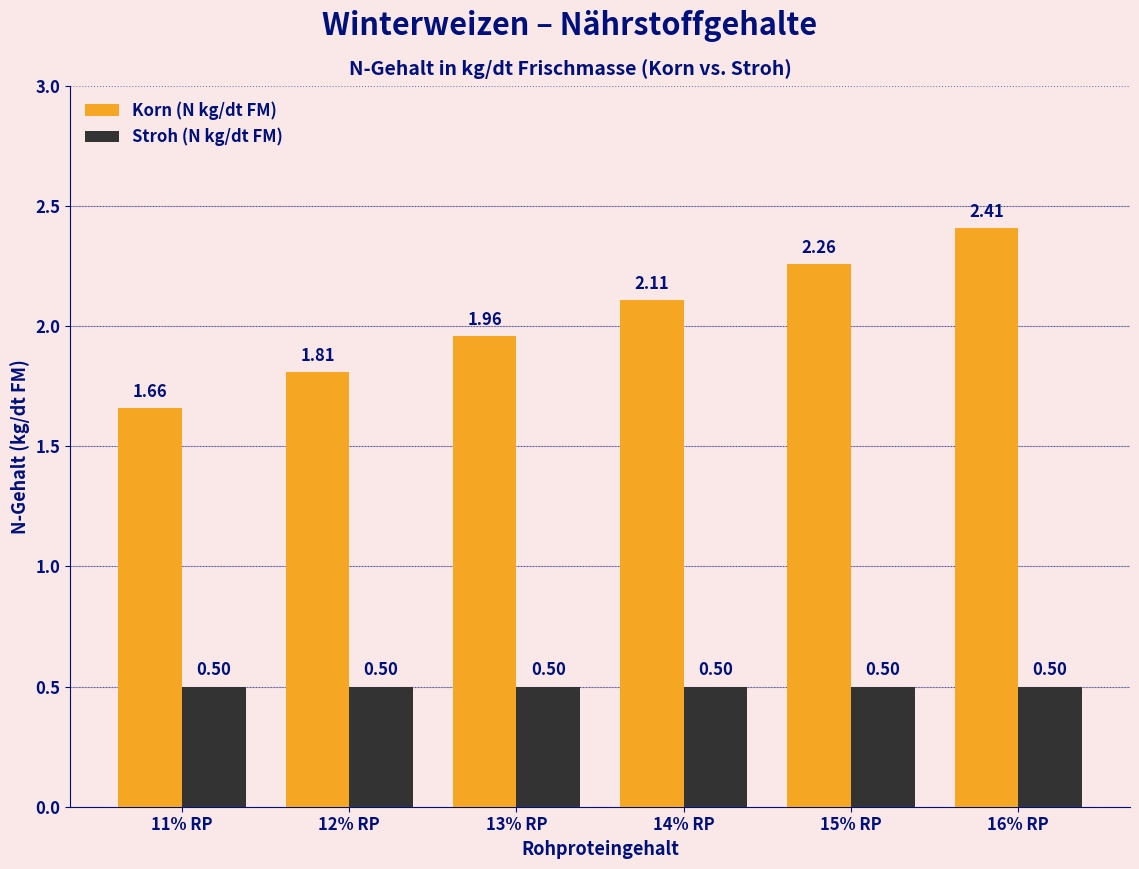

What value does the Stroh (N kg/dt FM) series have at 13% RP?

0.5